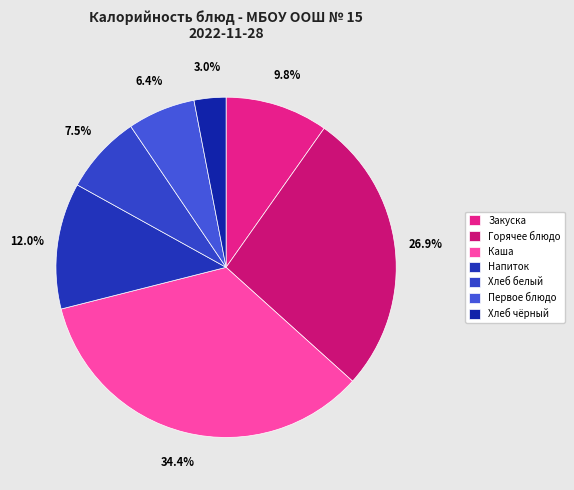

Which slice is the largest?

Каша